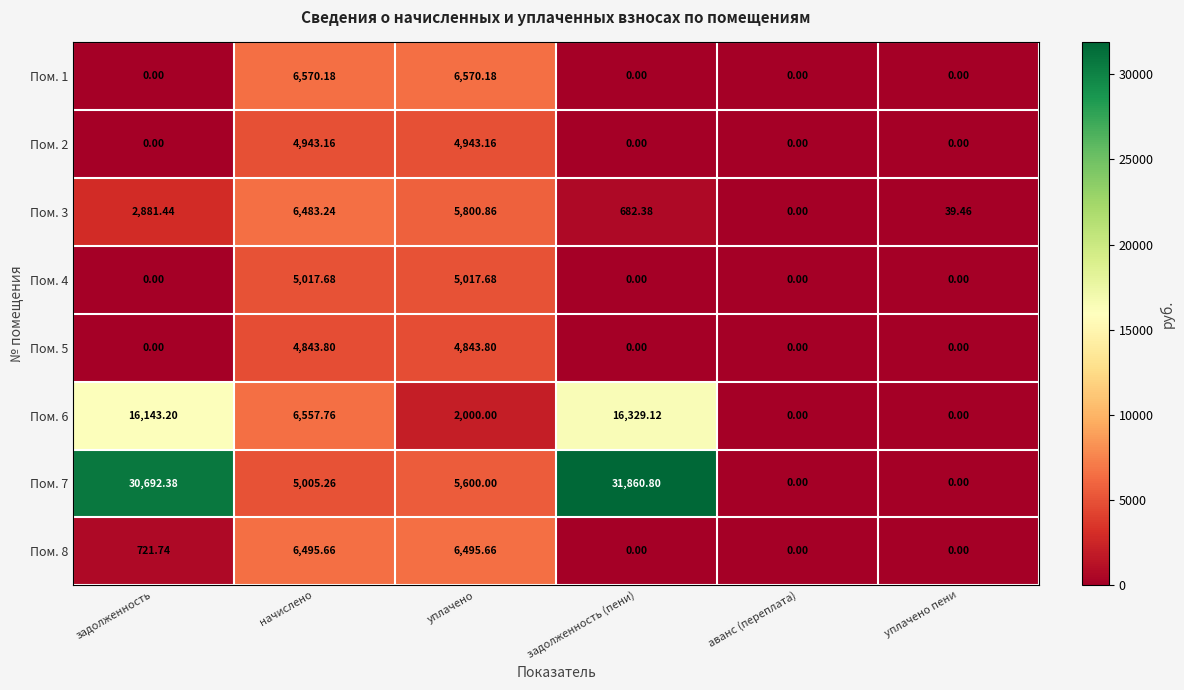

Which category has the highest value across all series?

задолженность (пени)